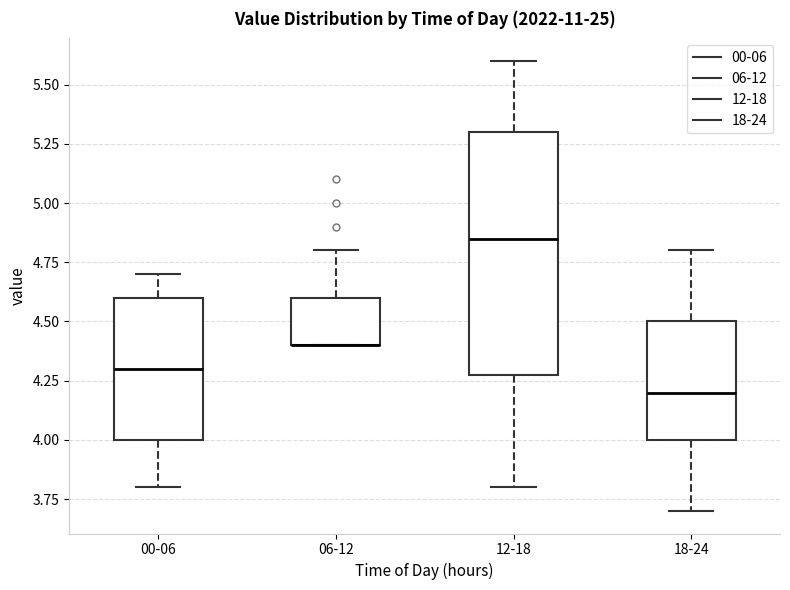

Where does the lower whisker of the box for 00-06 end on the y-axis? The values are not printed on the chart, so give them approximately, as read against the axis.

3.80